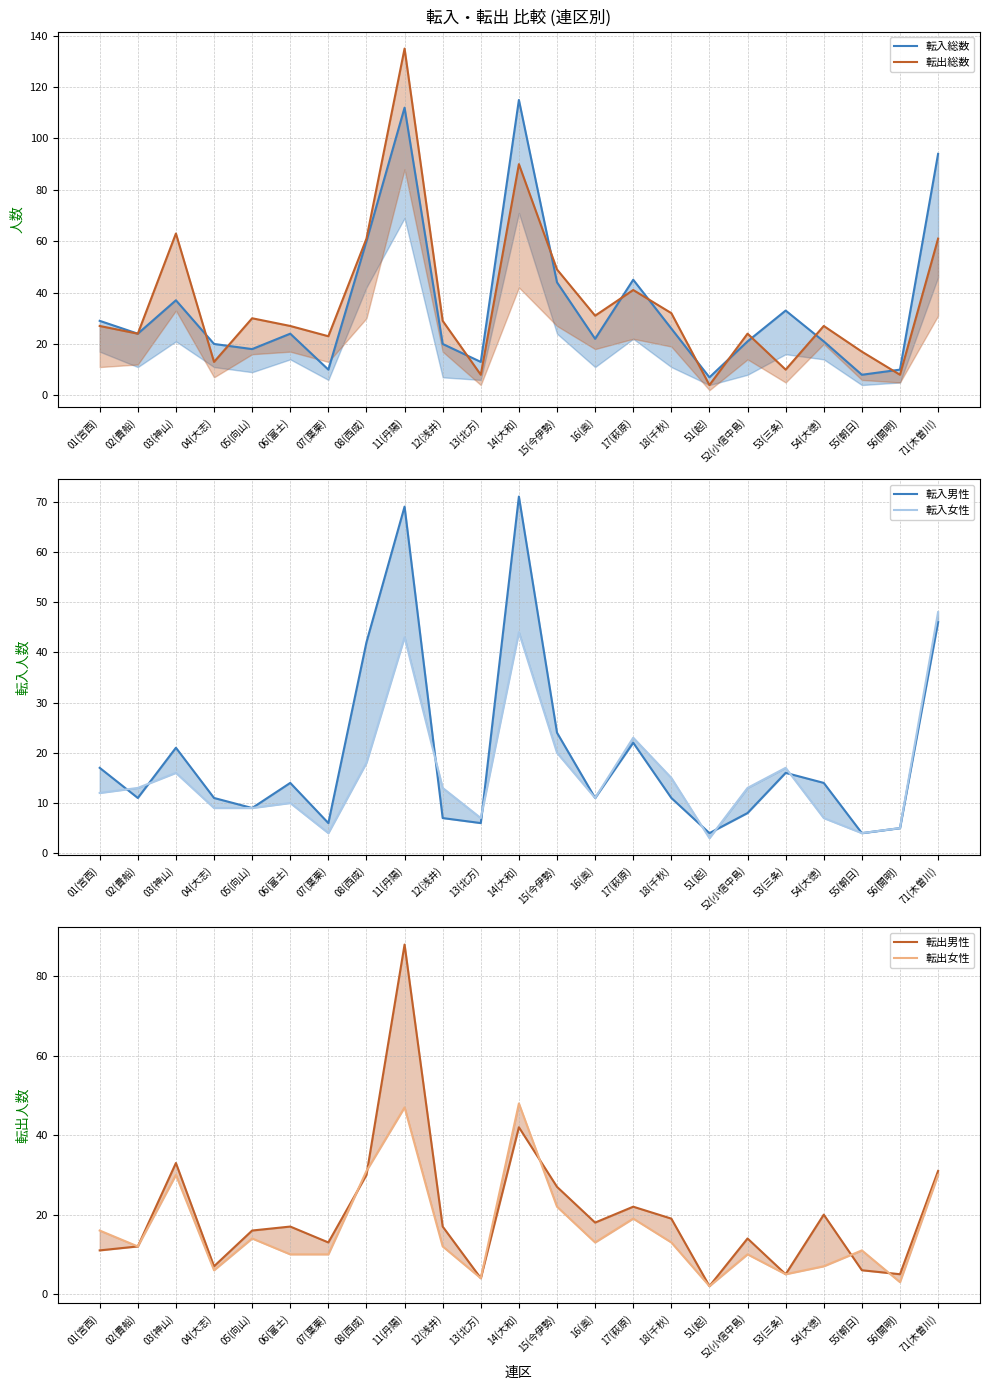

What is the label of the 6th point from the right?

52(小信中島)